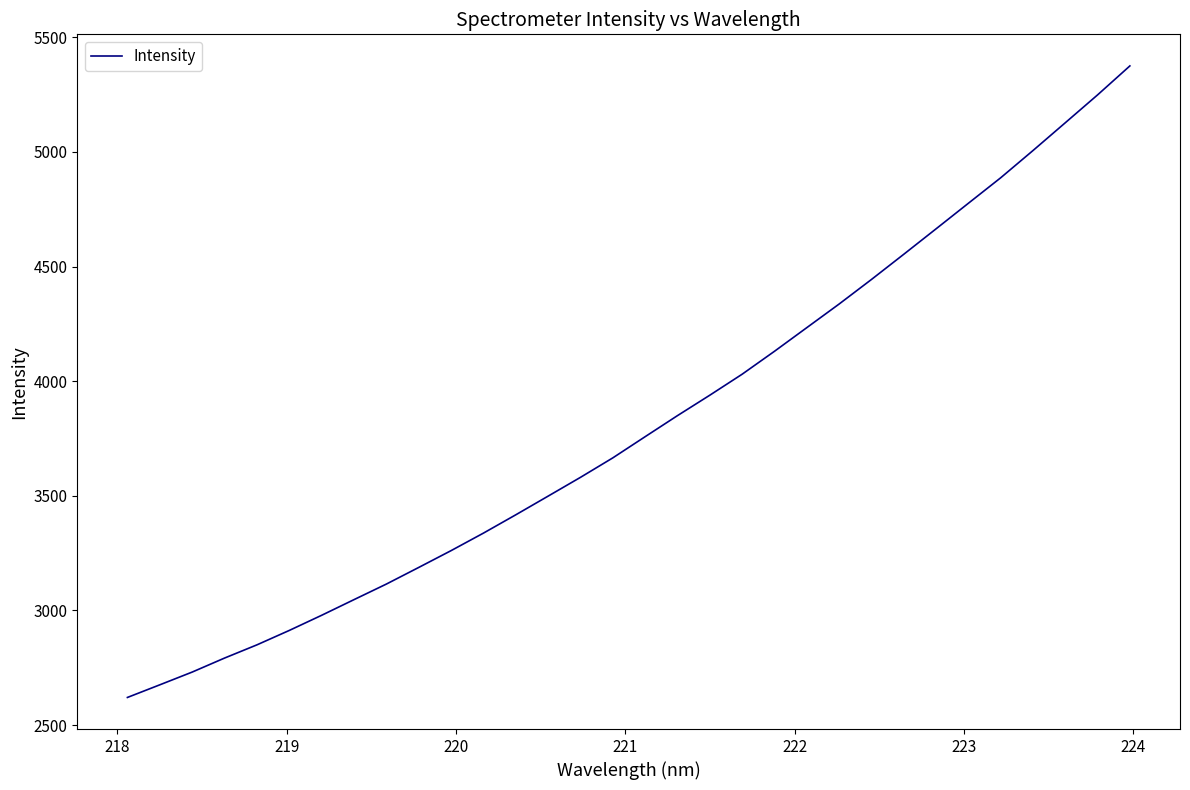

Reading left to right, extract all data points from this chart.

2620.5	2675.6	2731.2	2792.3	2849.9	2912.8	2978.9	3047.3	3115.1	3187.6	3261.0	3337.4	3417.3	3498.8	3580.7	3665.6	3758.1	3850.0	3939.1	4030.6	4130.6	4233.7	4336.8	4443.8	4553.8	4664.8	4776.3	4887.5	5006.3	5127.5	5249.1	5375.5